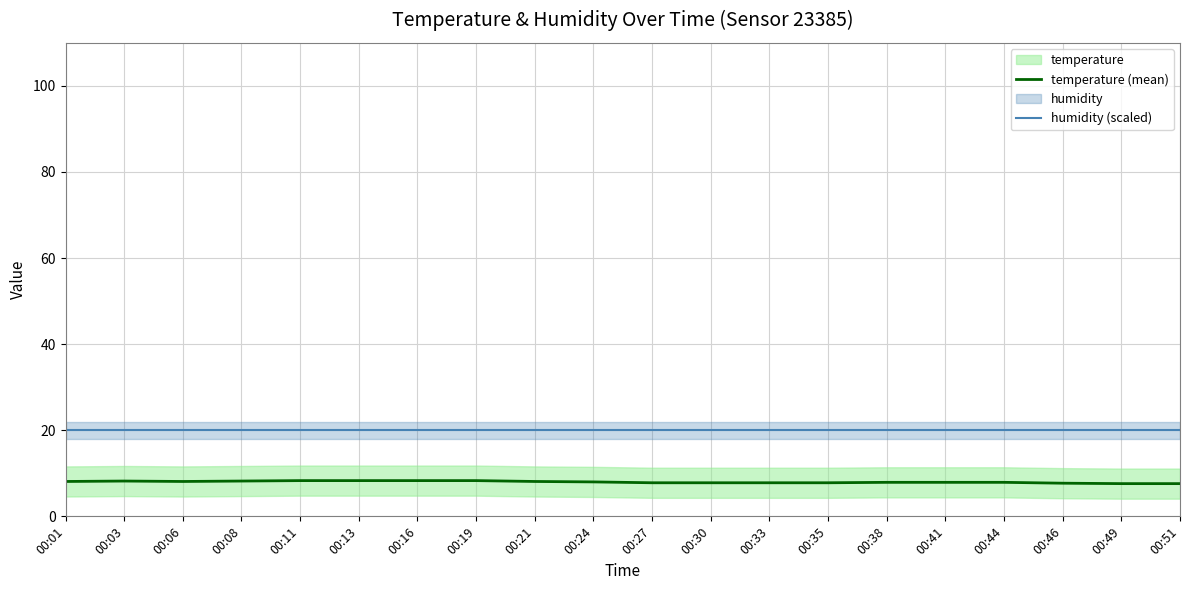

At 00:44, list the series in order from smallest to largest.

temperature (mean), humidity (scaled)